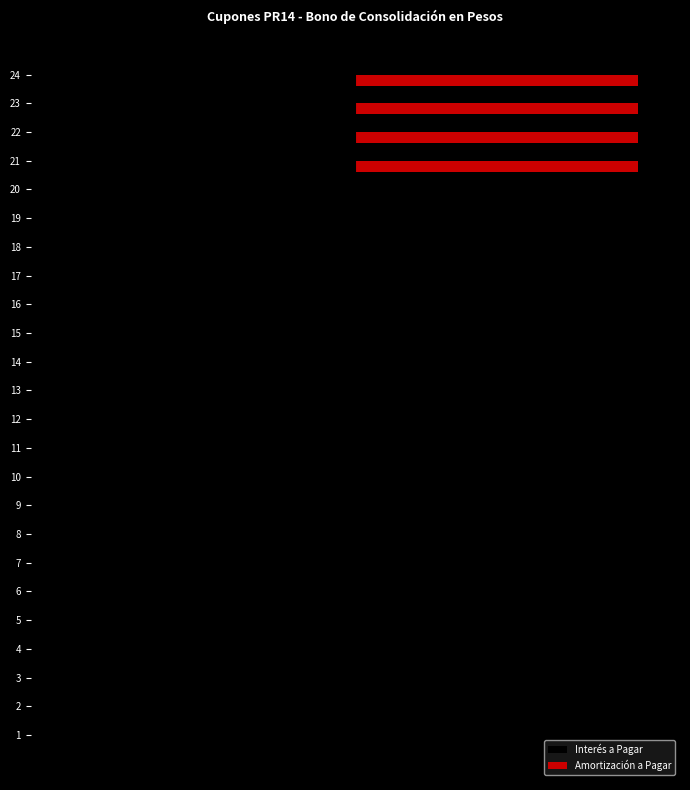

What is the difference between the maximum and minimum values in the Amortización a Pagar series?

0.2